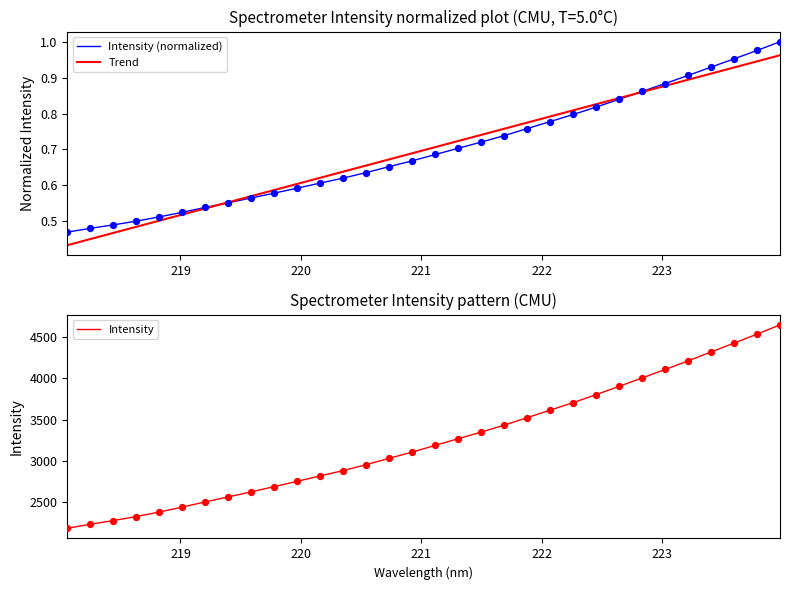

Which series contains the highest Y value?

Intensity